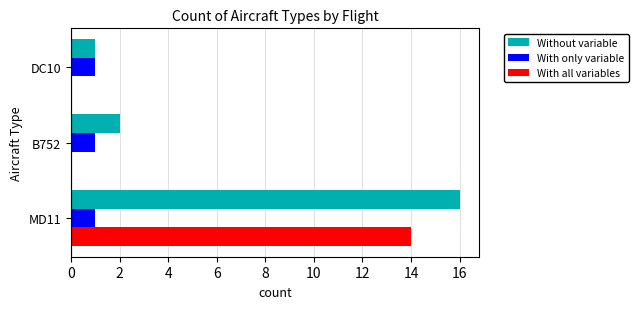

Which series has the largest total across all categories?

Without variable